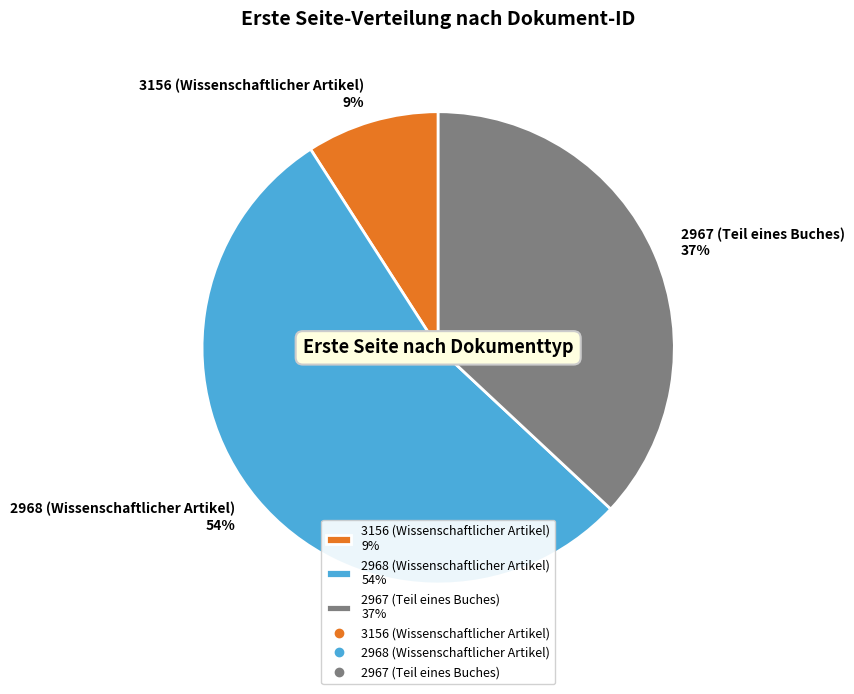

To the nearest percent, what percentage of the pie is 2968 (Wissenschaftlicher Artikel)?

54%